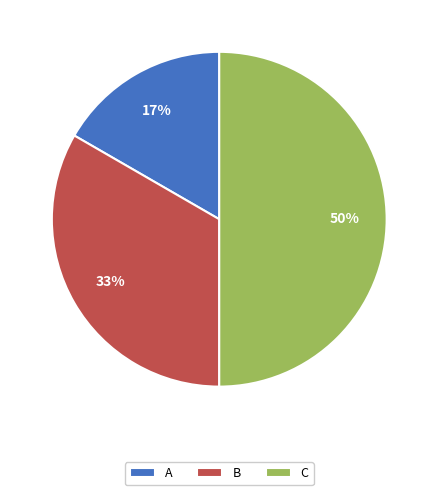

Rank the categories by value from highest to lowest.

C, B, A